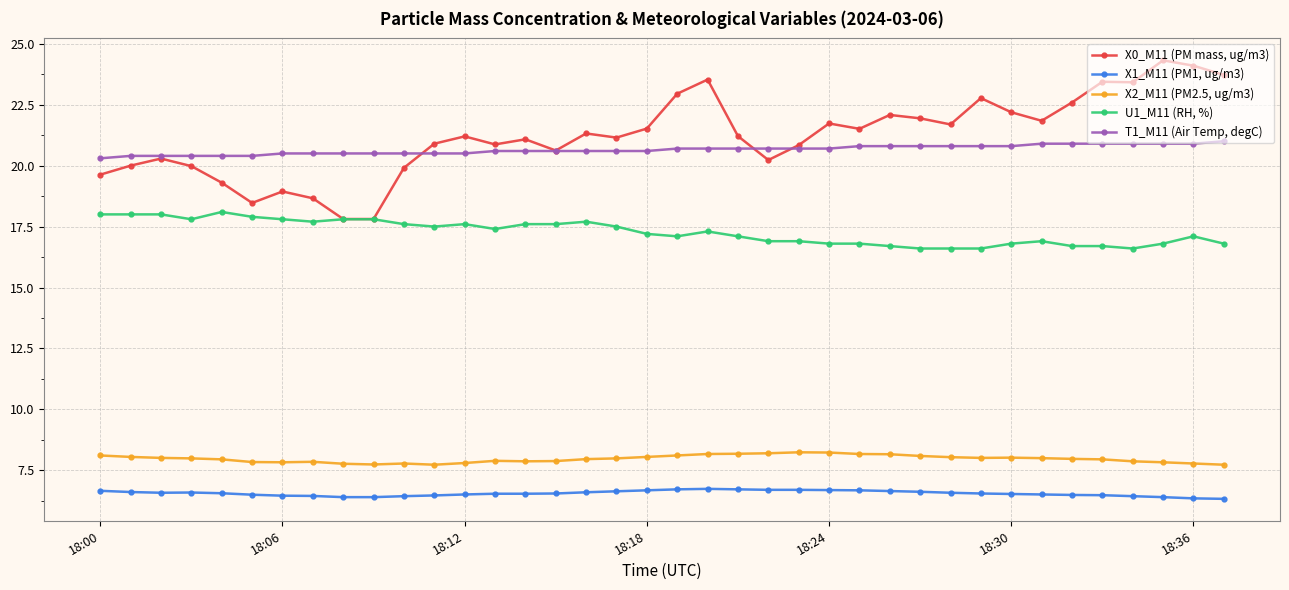

What is the average value of the T1_M11 (Air Temp, degC) series?

20.7